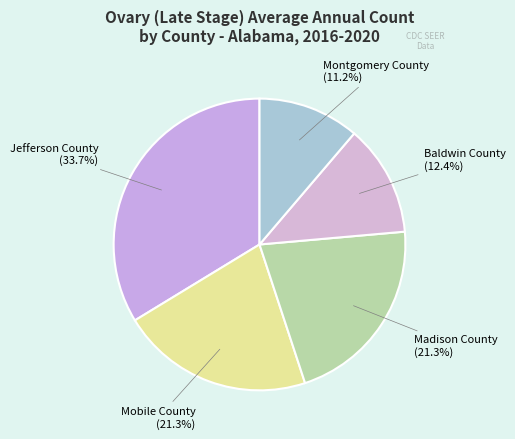

How many slices are in this pie chart?

5